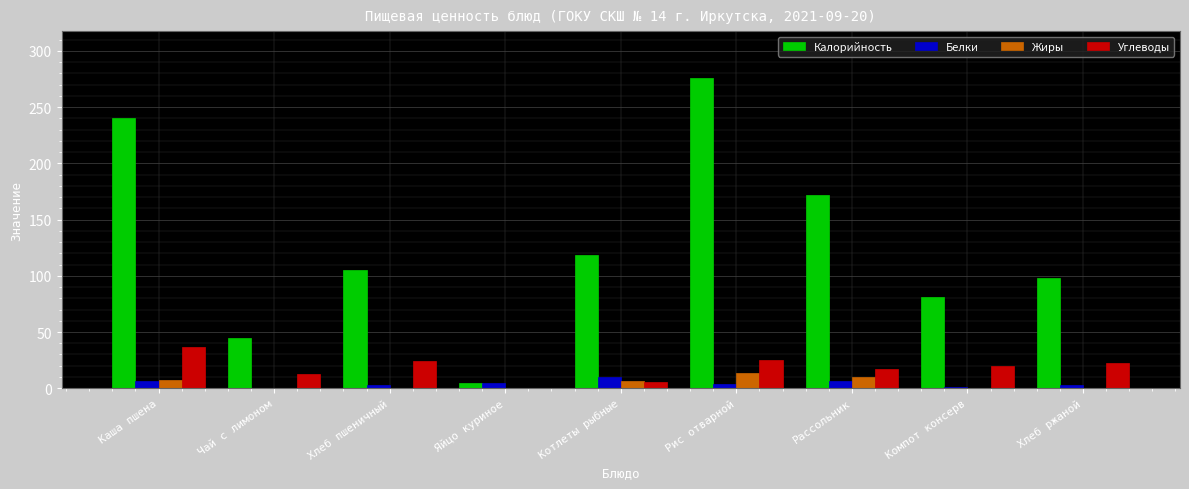

What is the sum of all Калорийность values?

1141.1